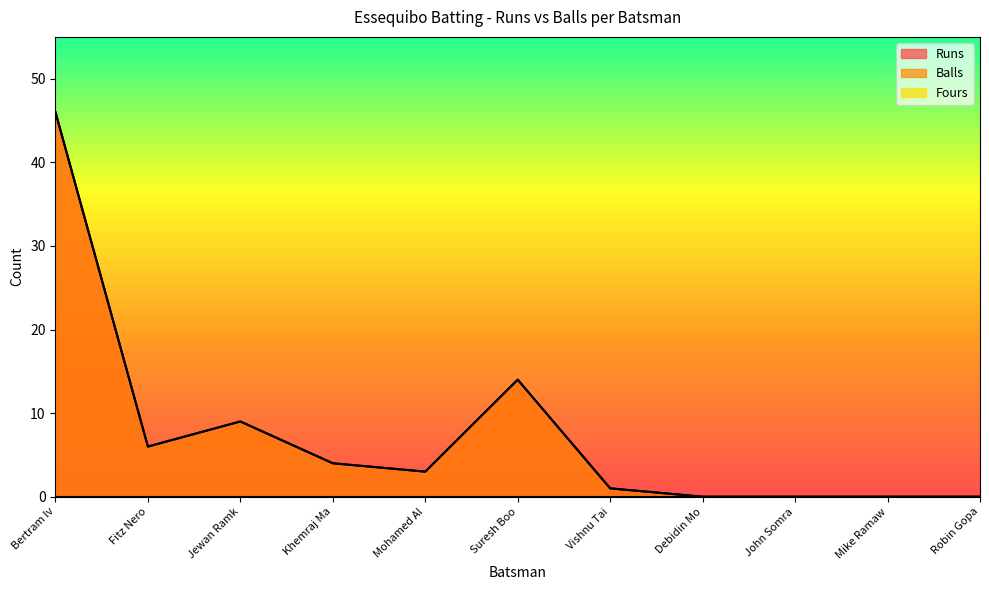

How many data points in Runs are above 3?

5